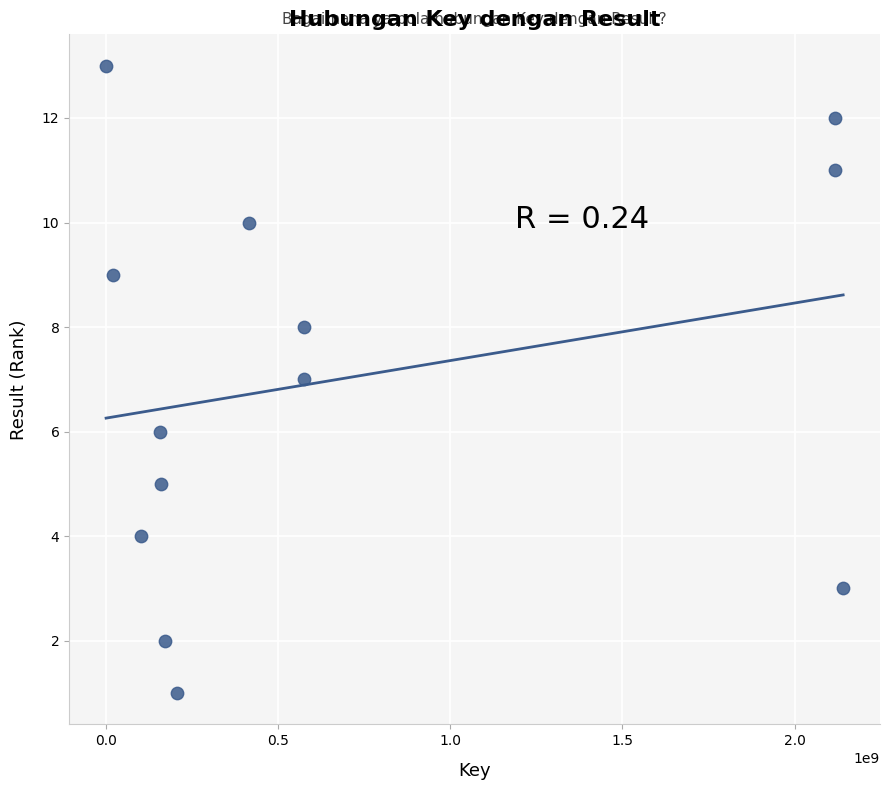

What is the range of Y values (max minus min)?

12